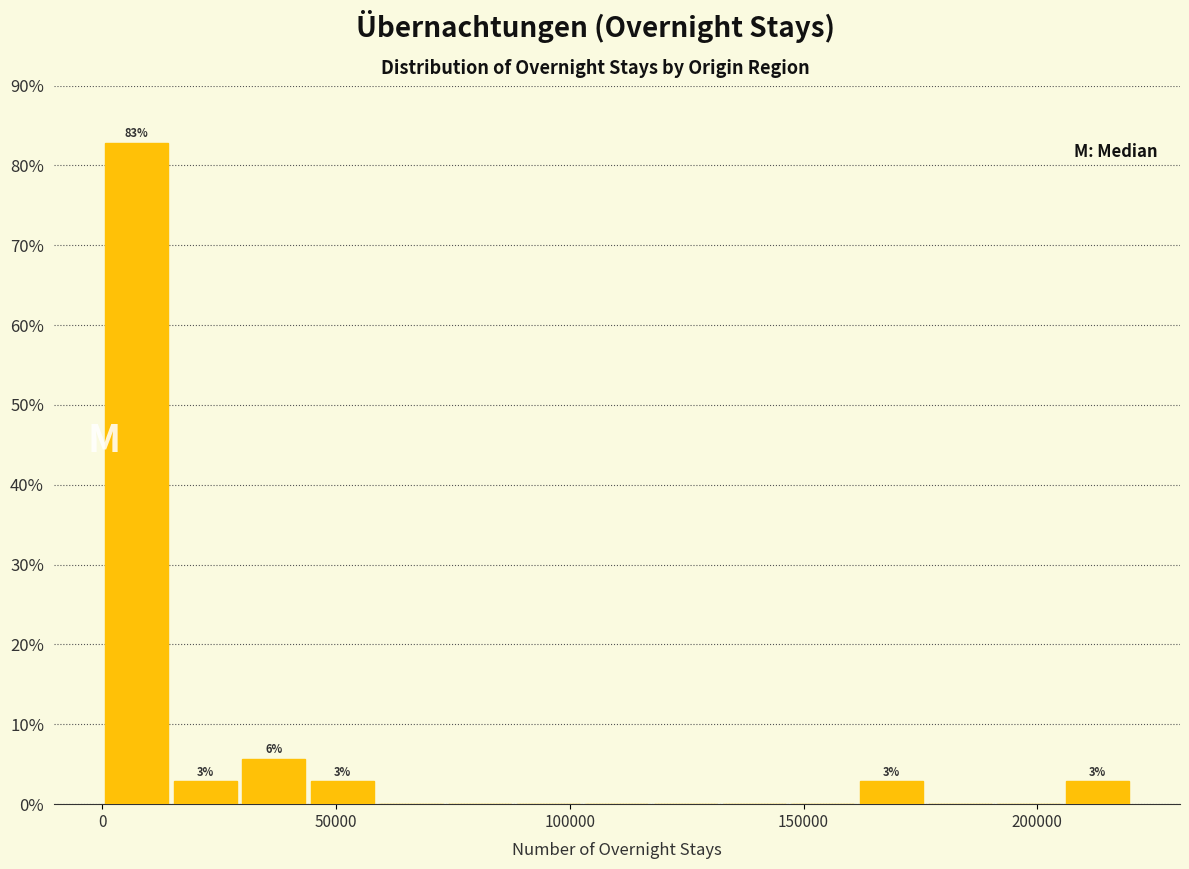

Around what value on the x-axis is the tallest bar? Give the approximate position of its centre, as read against the axis.

5000